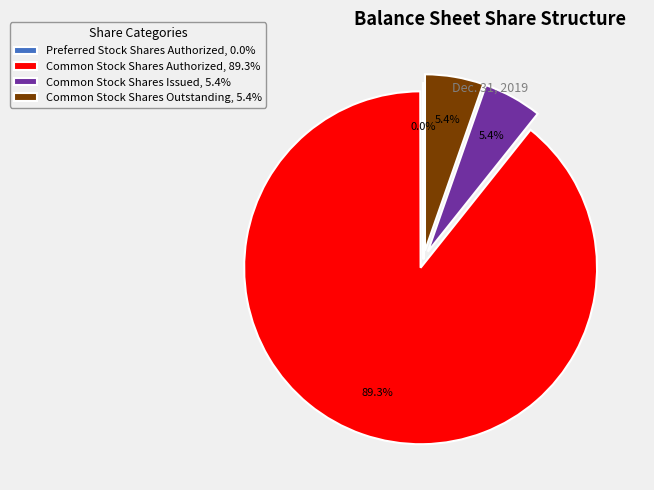

Is Common Stock Shares Authorized, 89.3% the majority of the pie?

Yes